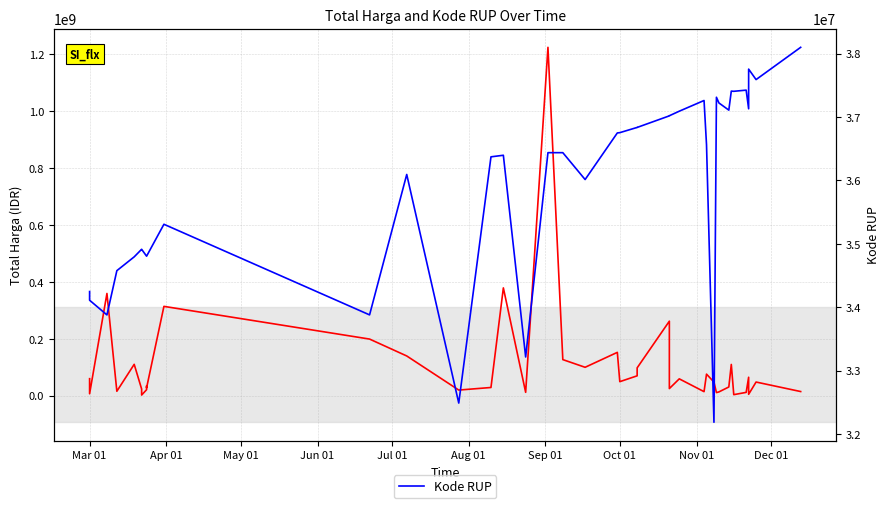

How many interior local valleys does the Kode RUP series have?

11